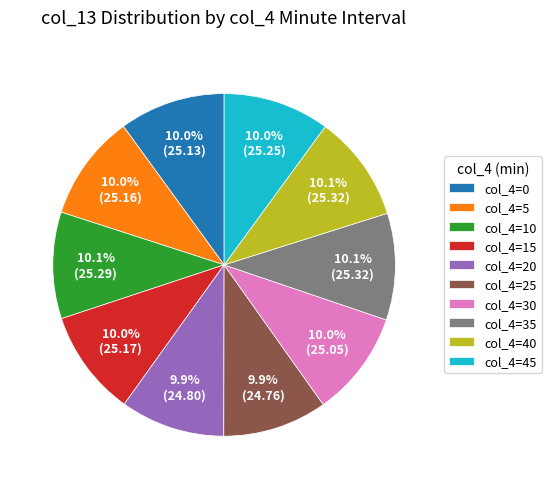

Is there a majority slice in this chart?

No